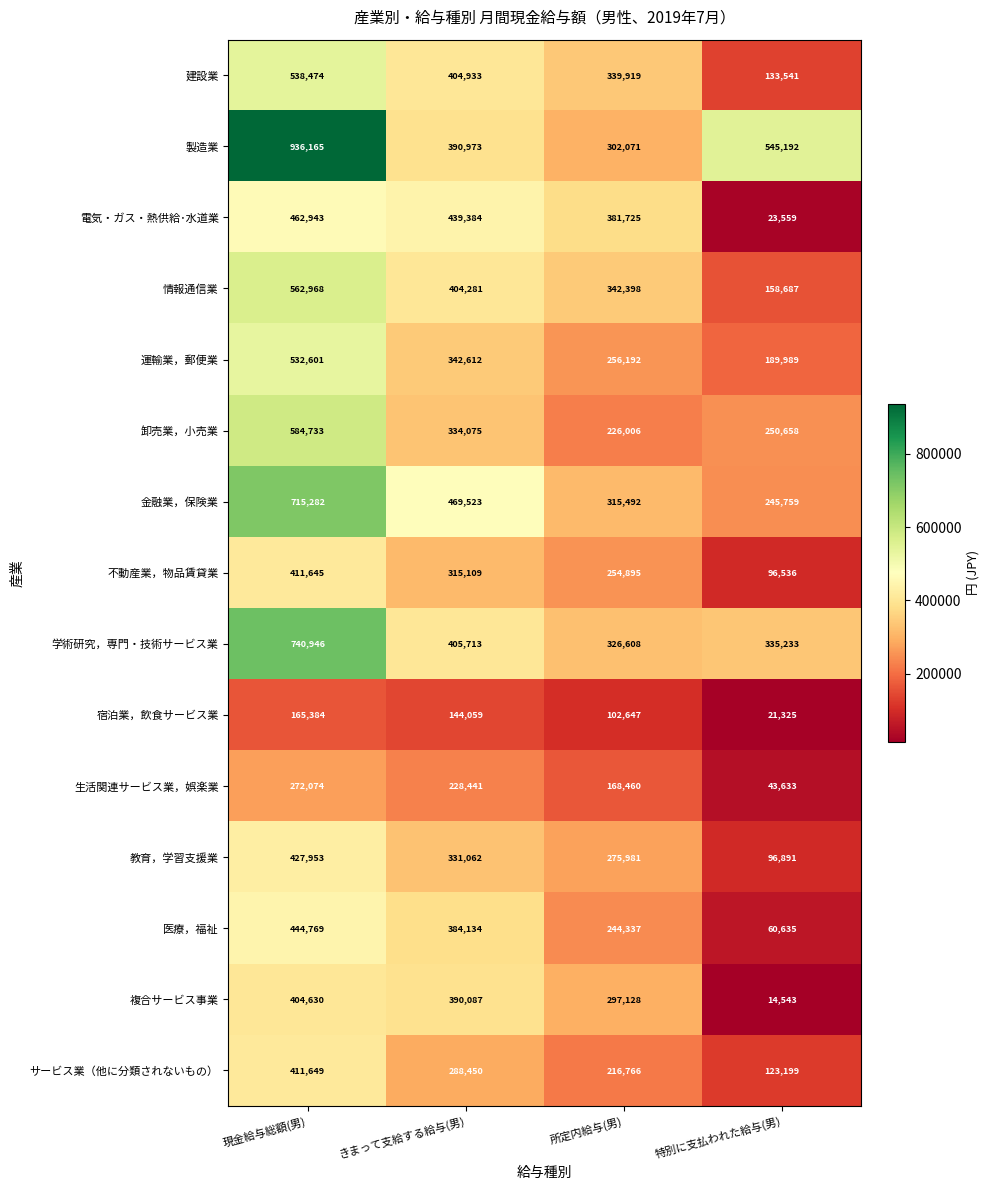

At how many categories does at least one series exceed 158569?

4